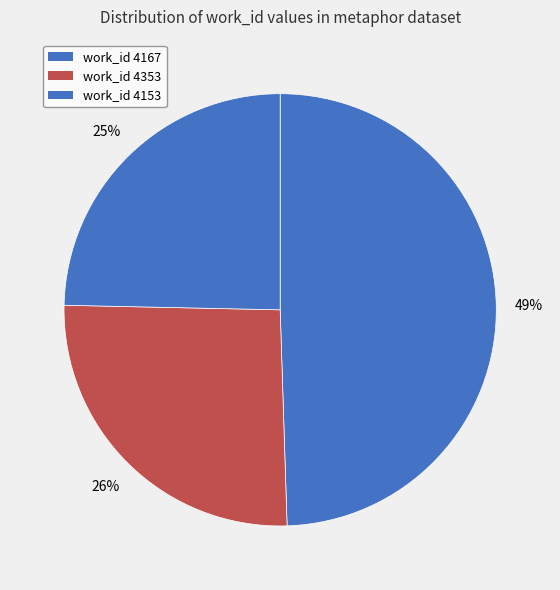

Which category has the smallest portion of the pie?

work_id 4153